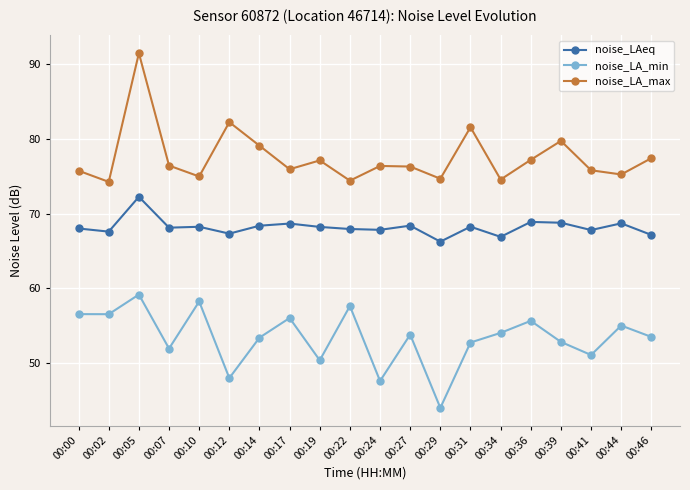

How many interior local peaks does the noise_LA_min series have?

7